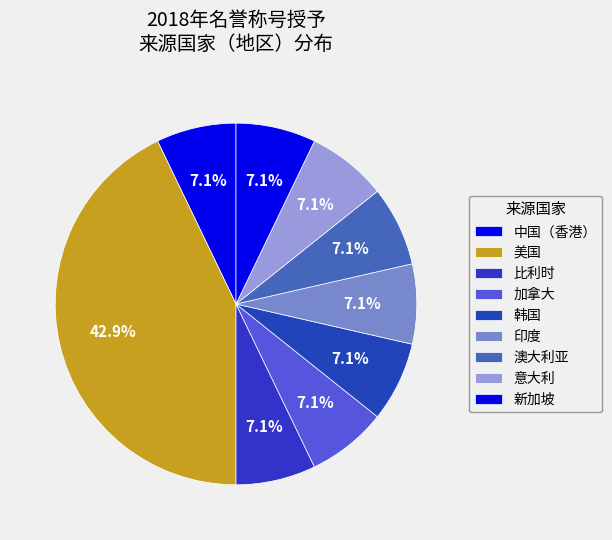

Is there a majority slice in this chart?

No